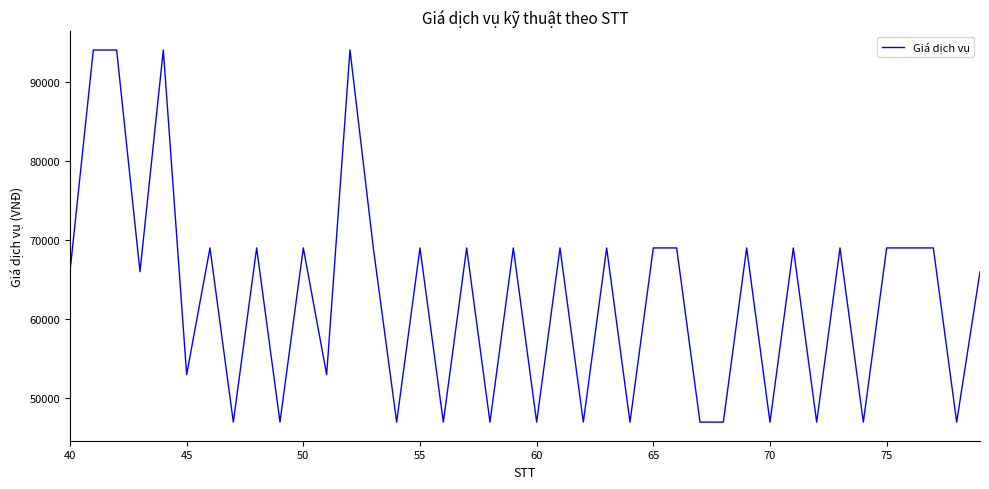

What is the maximum value shown in the chart?

94000